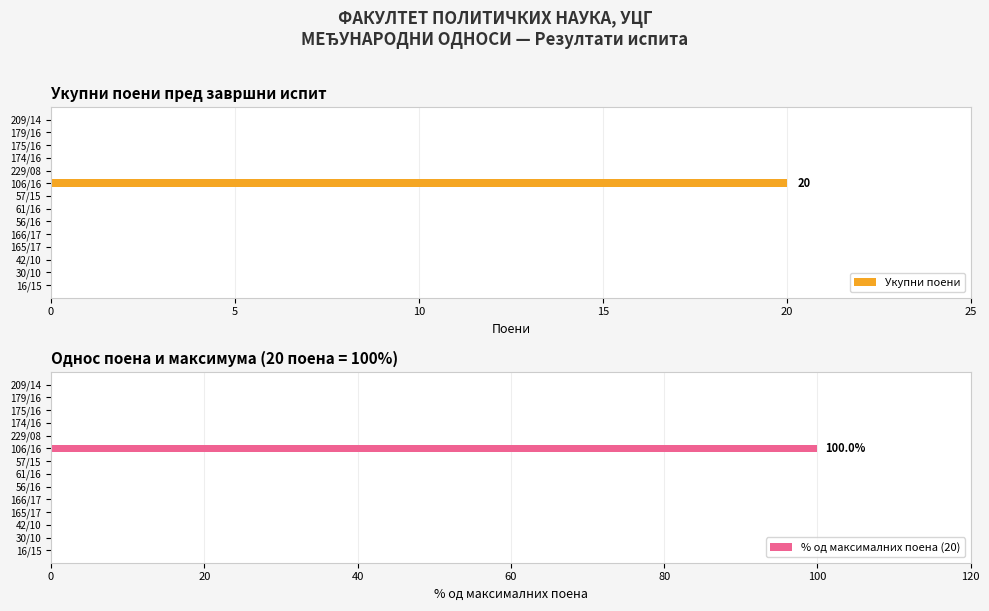

At how many categories does at least one series exceed 23?

1